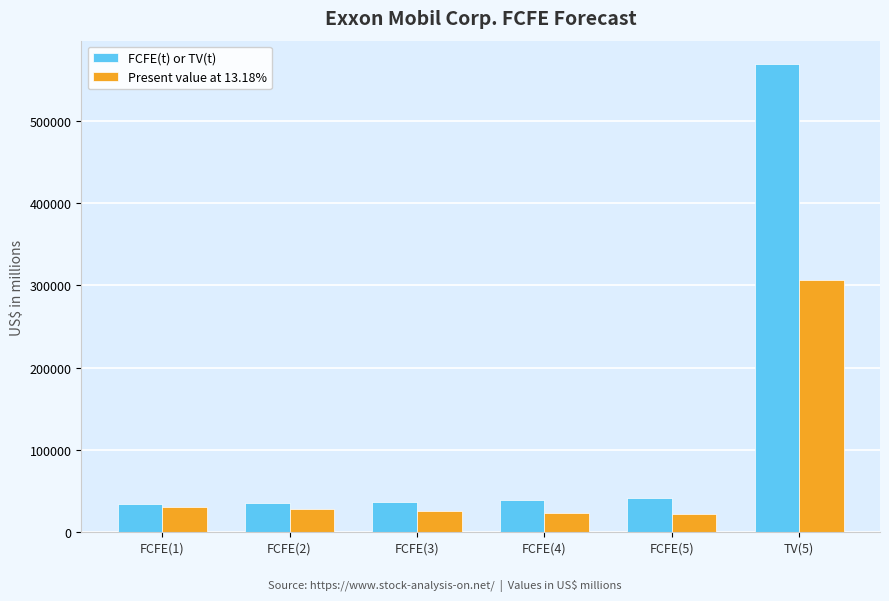

Which series has the widest spread of values?

FCFE(t) or TV(t)